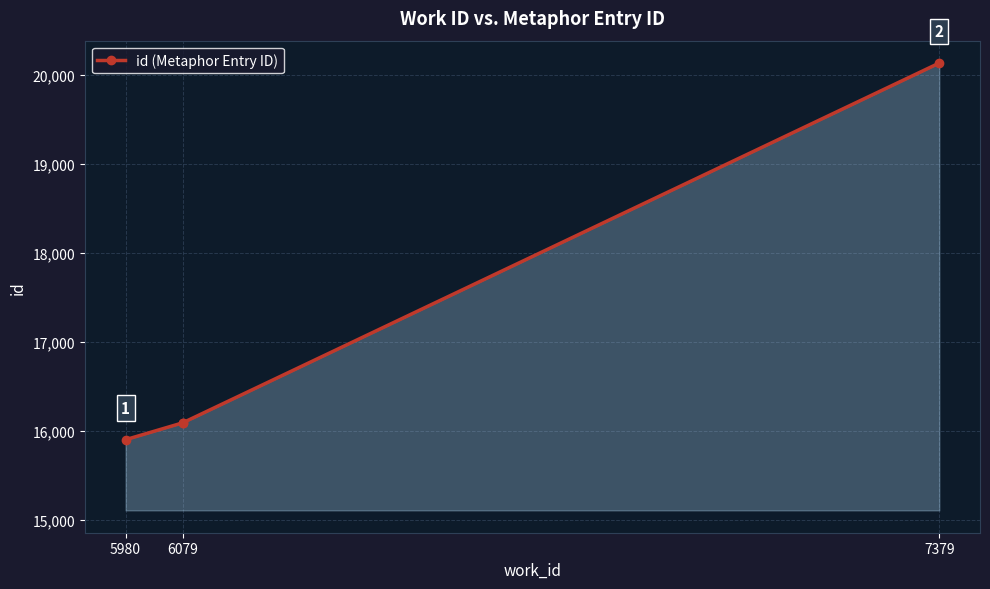

Is it true that the value at 5980 is 15898?

True